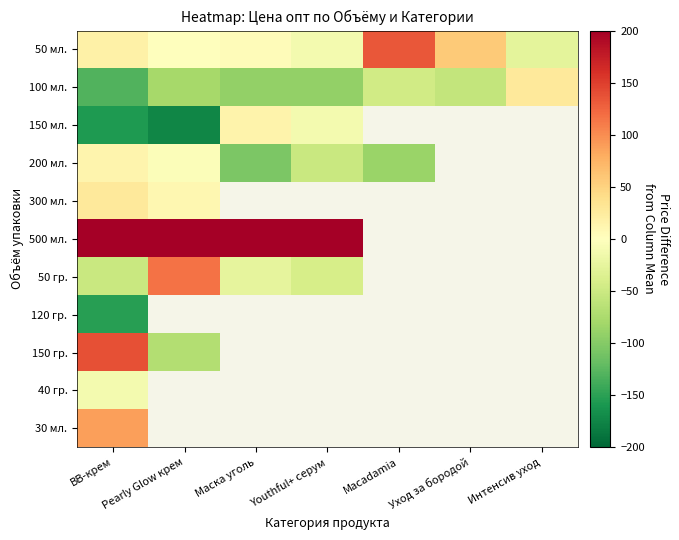

Between Macadamia and Маска уголь, which is larger?

Macadamia